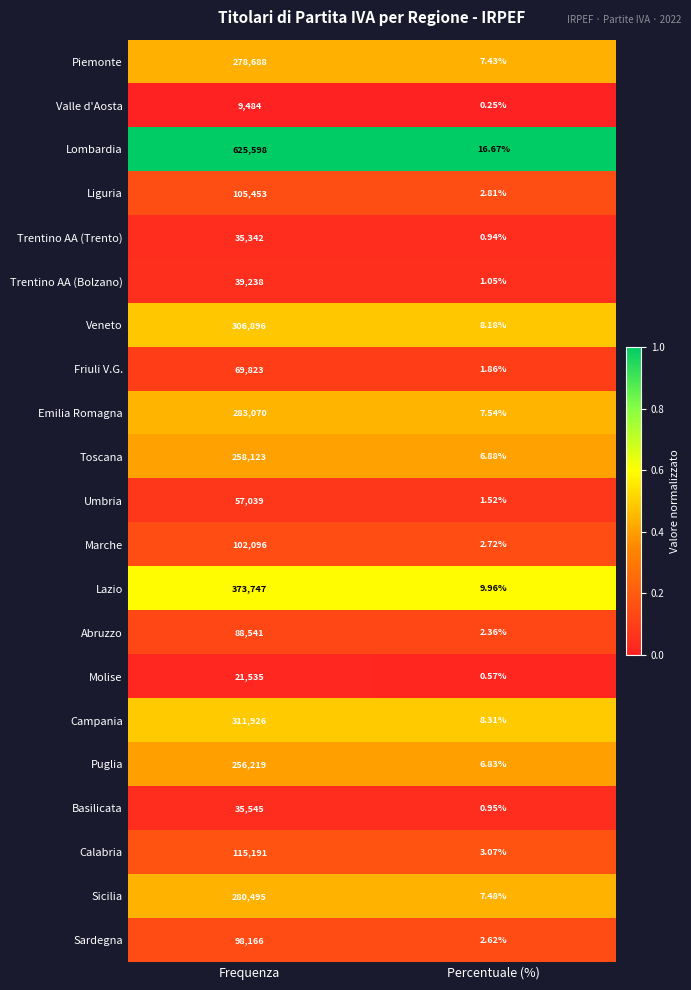

At which label does Veneto reach its peak?

Frequenza